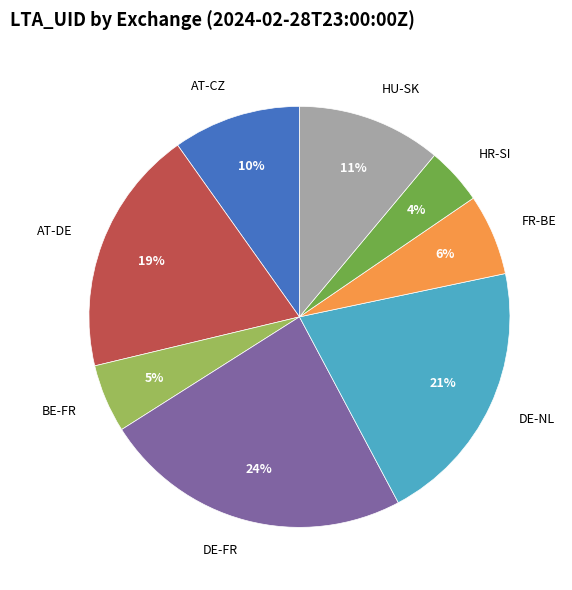

True or false: DE-NL accounts for 21% of the total.

True